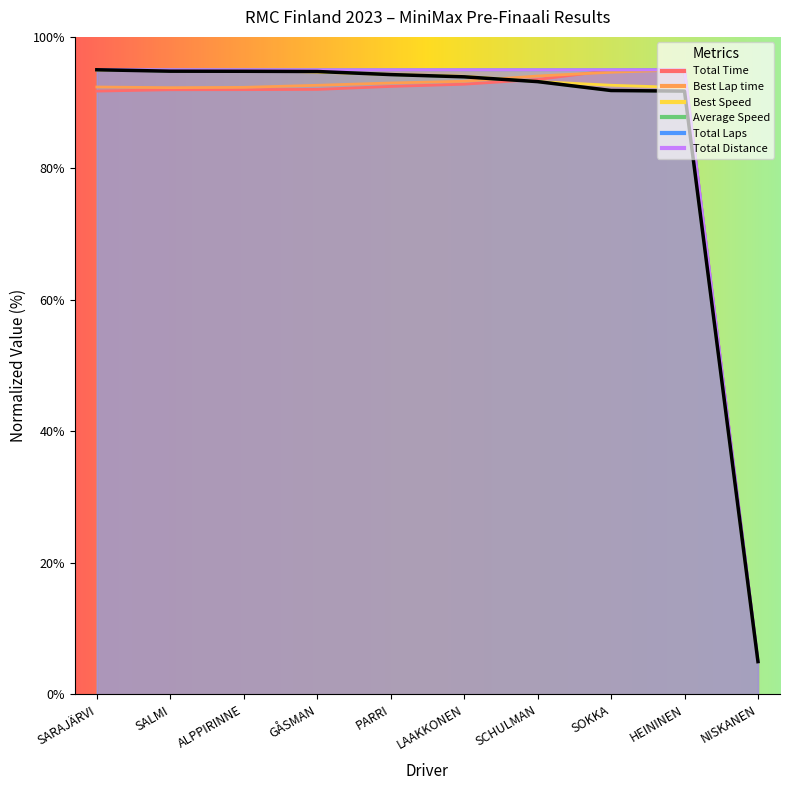

True or false: Average Speed and Total Laps cross at least once.

False